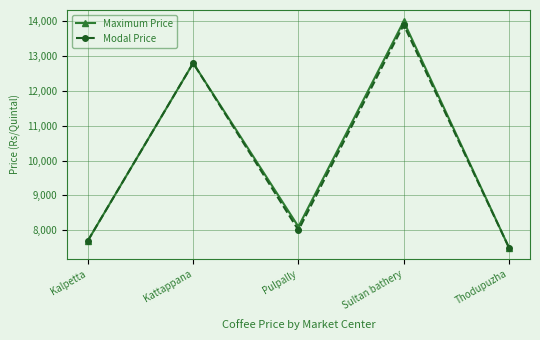

Which category has the lowest value in the Maximum Price series?

Thodupuzha